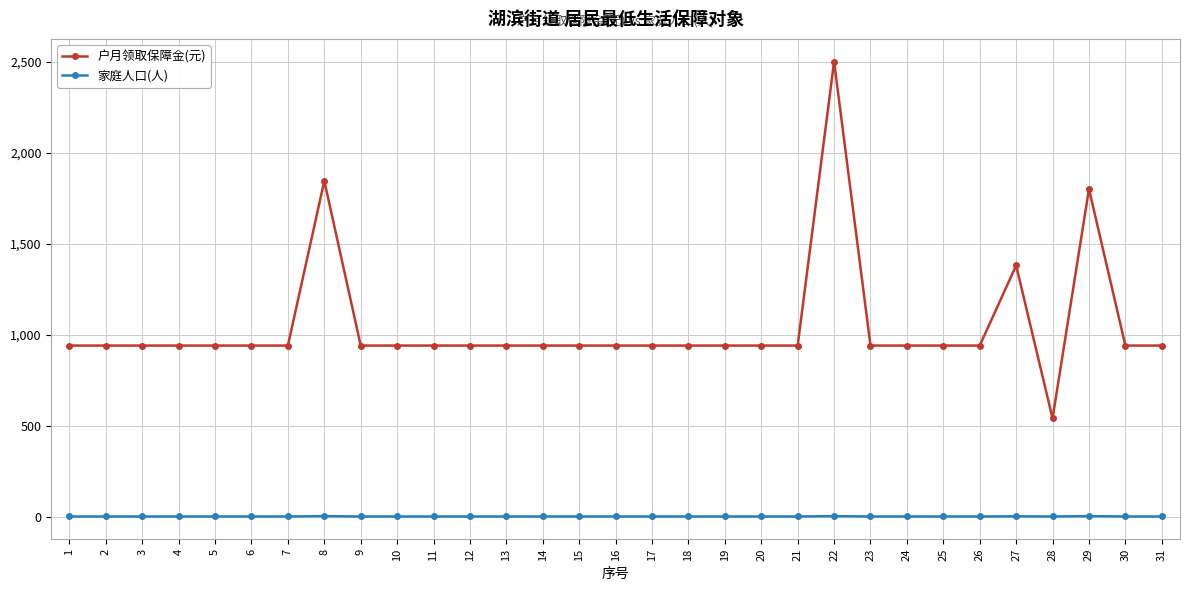

List the series in order of their peak value, highest first.

户月领取保障金(元), 家庭人口(人)